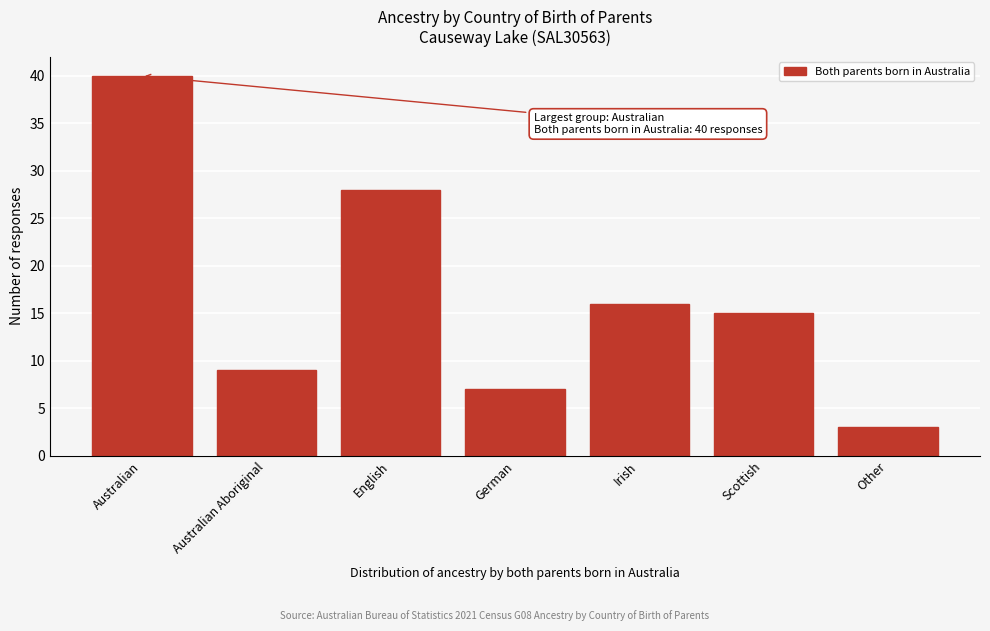

Reading left to right, transcribe all the data shown in this chart.

Australian=40	Australian Aboriginal=9	English=28	German=7	Irish=16	Scottish=15	Other=3